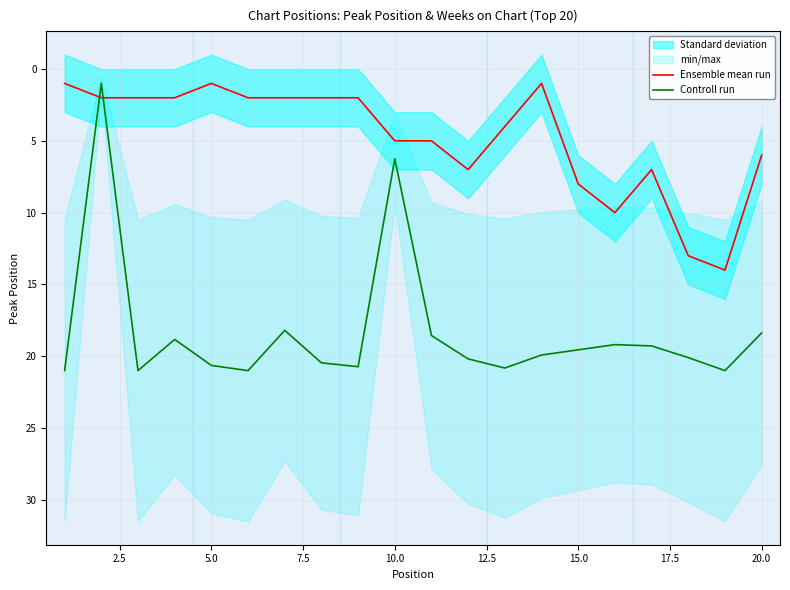

True or false: Ensemble mean run has a value of 12.9 at 15.0.

False